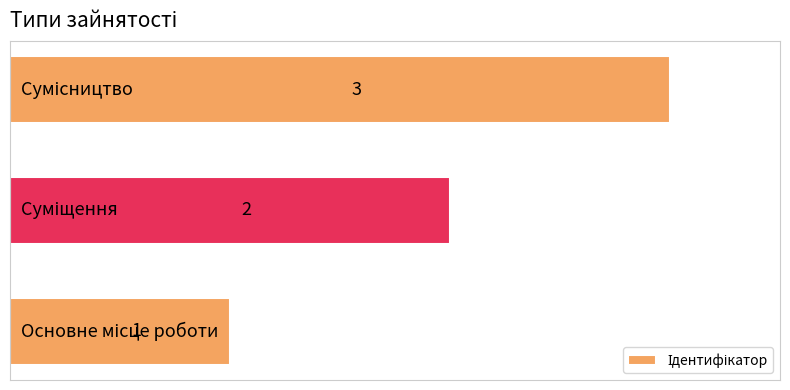

What is the sum of all values?

6